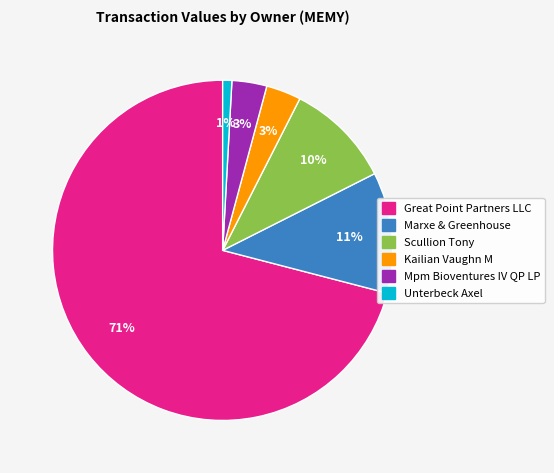

Does any single category account for the majority?

Yes